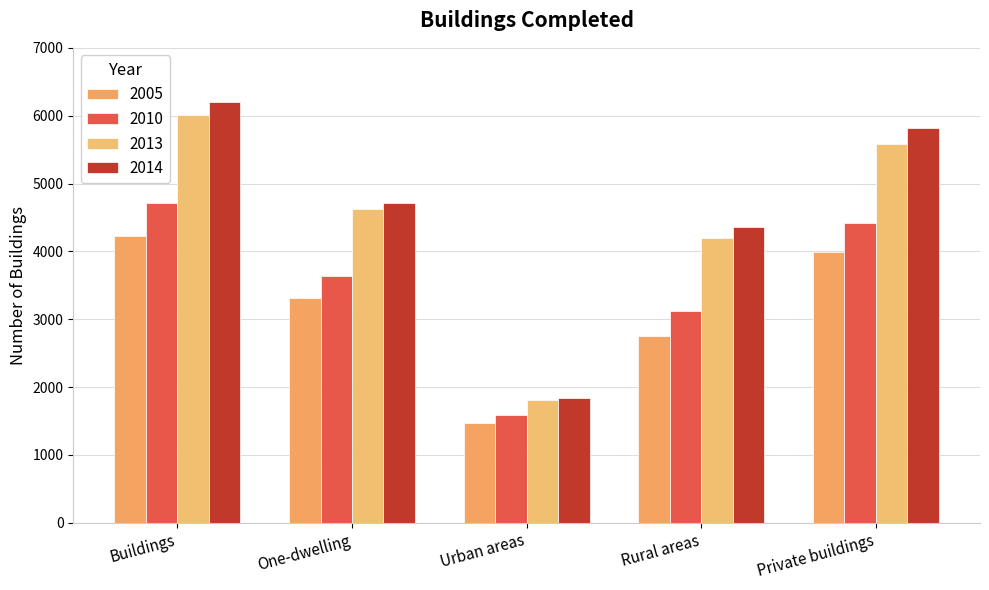

At which category is the sum across all series the highest?

Buildings